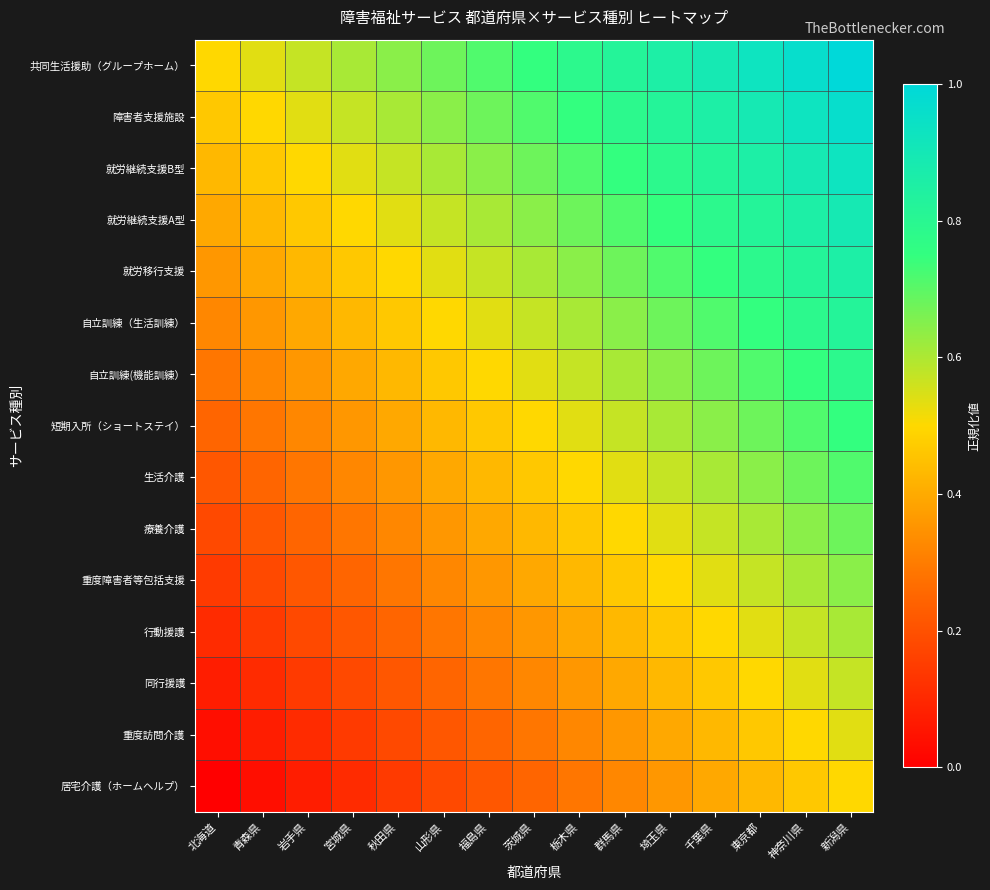

Rank the series at 東京都 from lowest to highest value.

居宅介護（ホームヘルプ）, 重度訪問介護, 同行援護, 行動援護, 重度障害者等包括支援, 療養介護, 生活介護, 短期入所（ショートステイ）, 自立訓練(機能訓練）, 自立訓練（生活訓練）, 就労移行支援, 就労継続支援A型, 就労継続支援B型, 障害者支援施設, 共同生活援助（グループホーム）